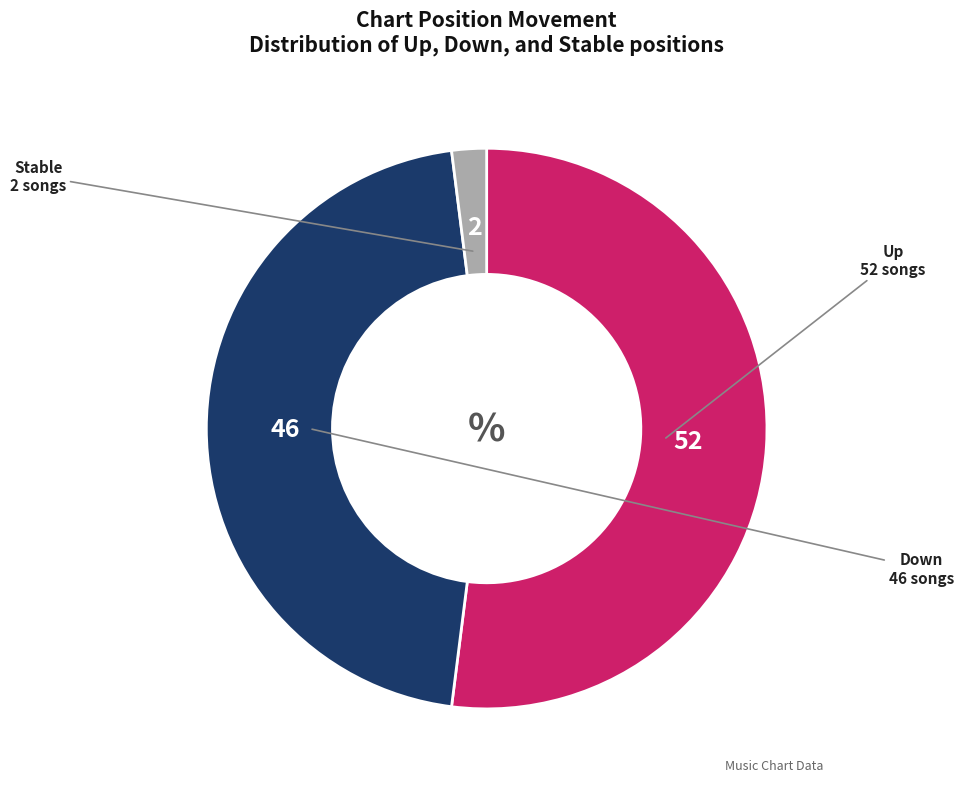

How many segments does this pie chart have?

3